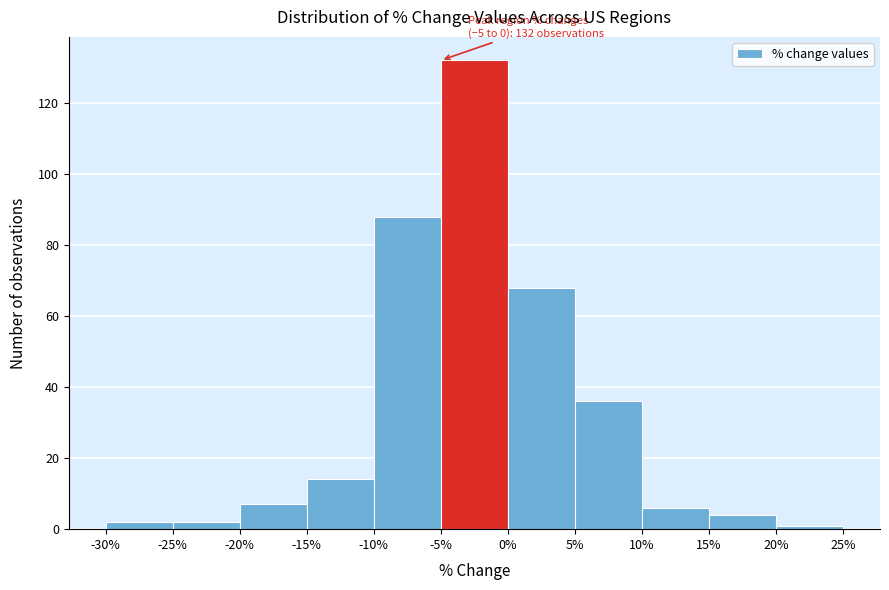

Over which range of the x-axis is the bar tallest?

-5% to 0%